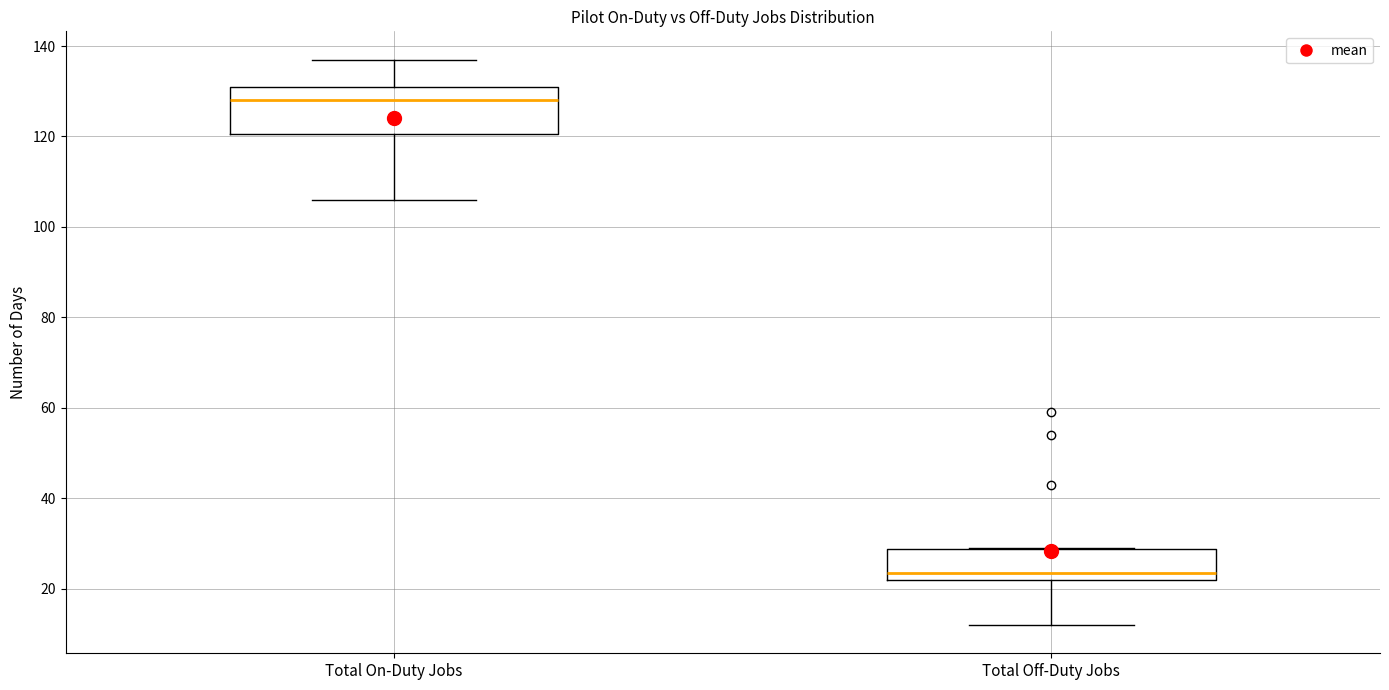

Which box's median line is the lowest?

Total Off-Duty Jobs